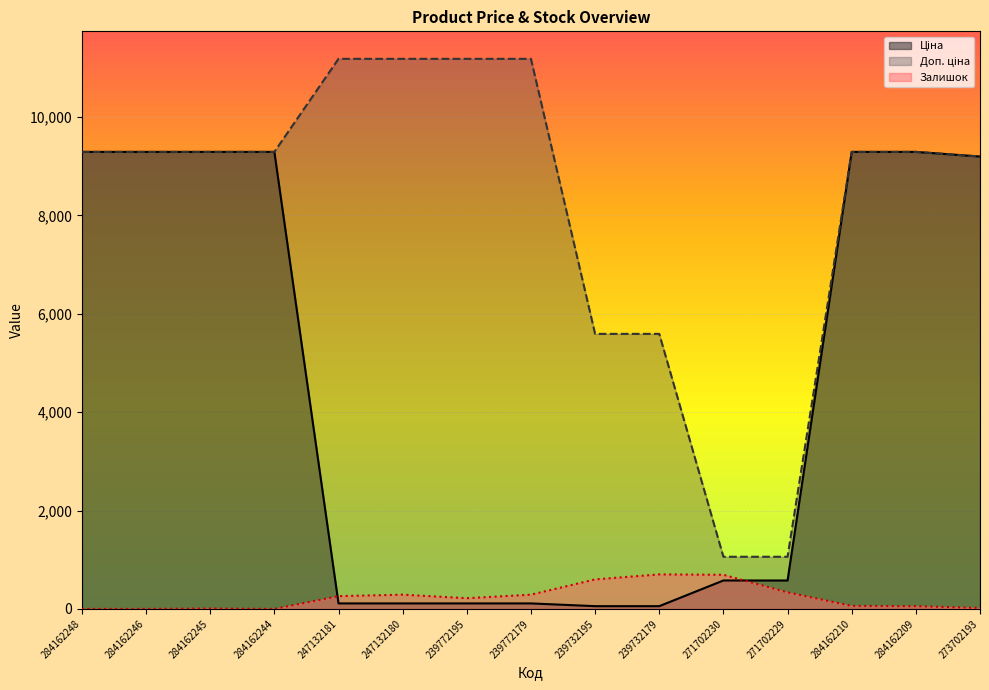

How many values in the Залишок series exceed 218?

7